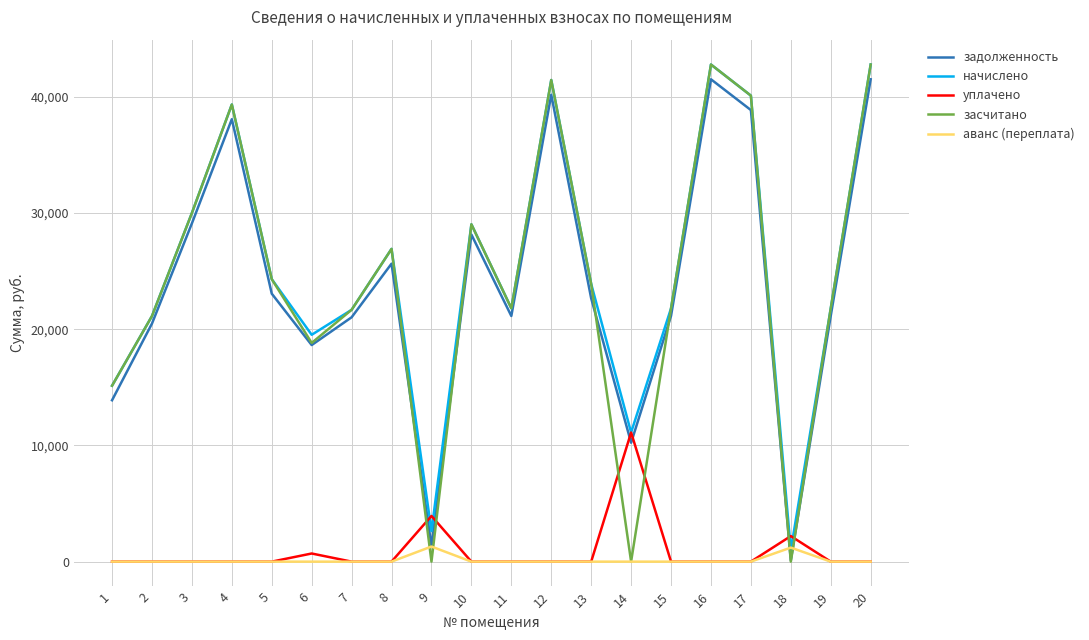

Is the value of начислено at 11 greater than the value of аванс (переплата) at 15?

Yes